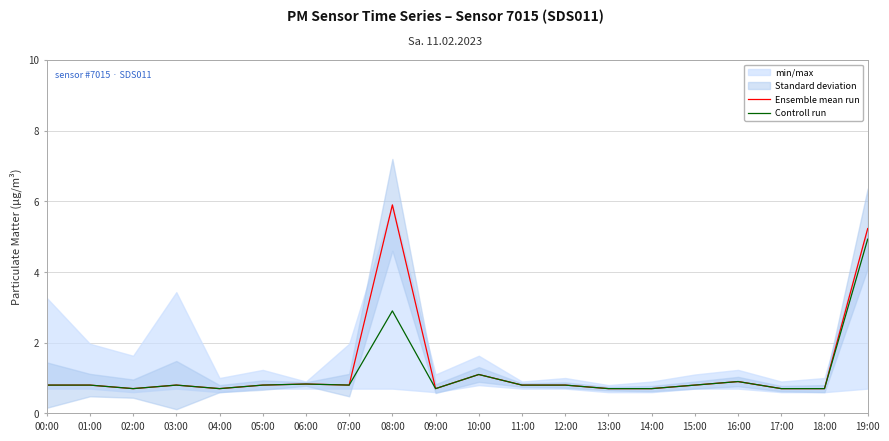

Which series changed the most between 03:00 and 04:00?

Ensemble mean run